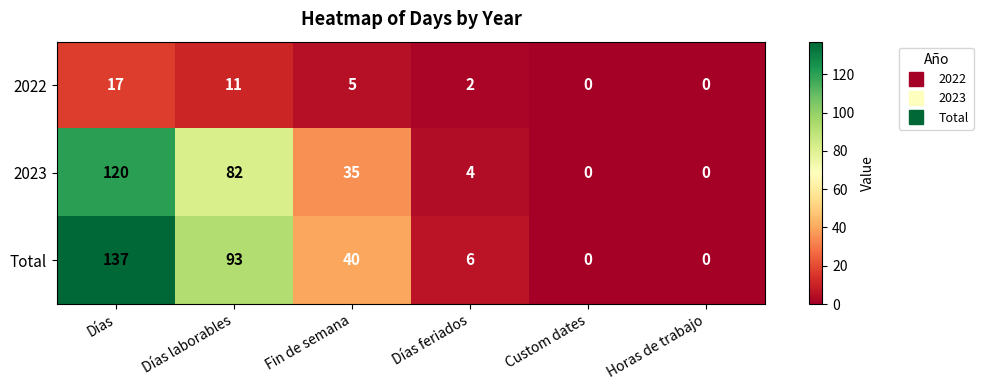

At how many categories does at least one series exceed 10?

3